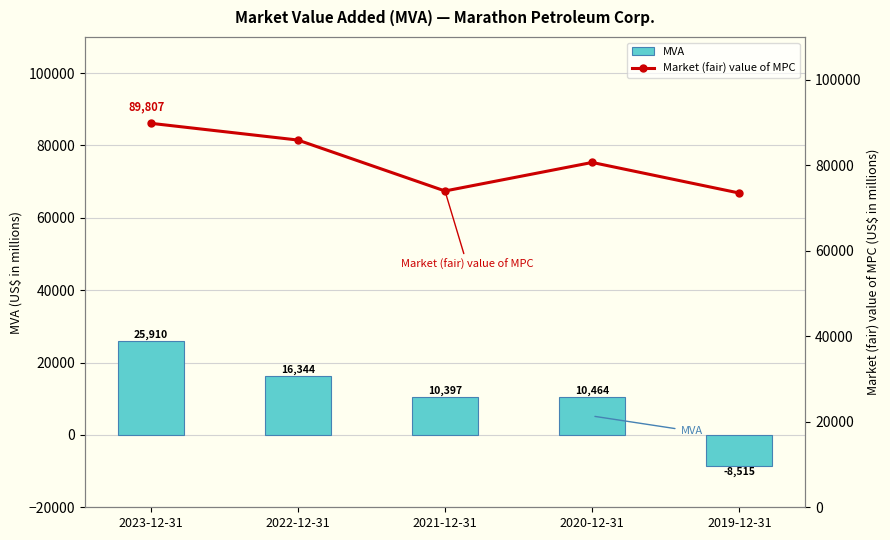

How many values in the MVA series are below 10464?

2